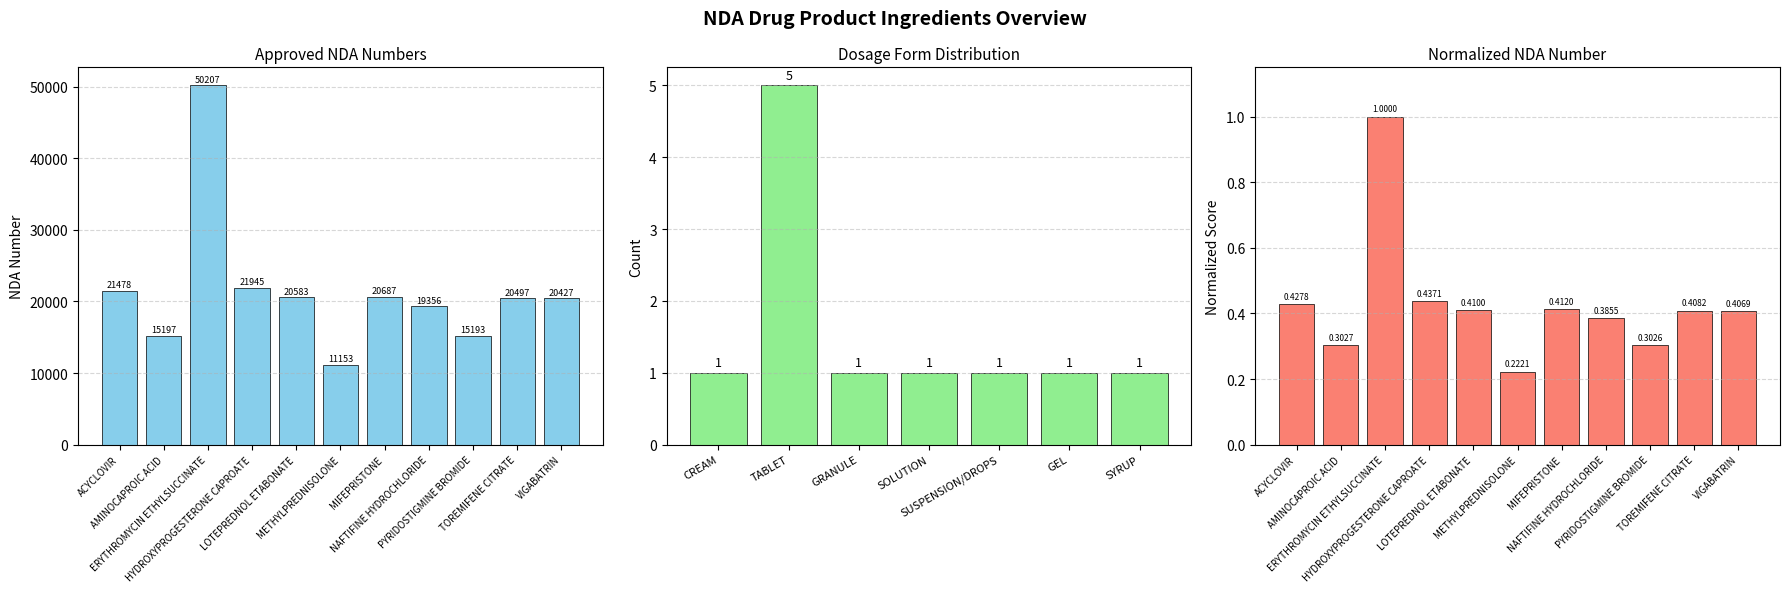

List the labels in order of value, largest first.

ERYTHROMYCIN ETHYLSUCCINATE, HYDROXYPROGESTERONE CAPROATE, ACYCLOVIR, MIFEPRISTONE, LOTEPREDNOL ETABONATE, TOREMIFENE CITRATE, VIGABATRIN, NAFTIFINE HYDROCHLORIDE, AMINOCAPROIC ACID, PYRIDOSTIGMINE BROMIDE, METHYLPREDNISOLONE